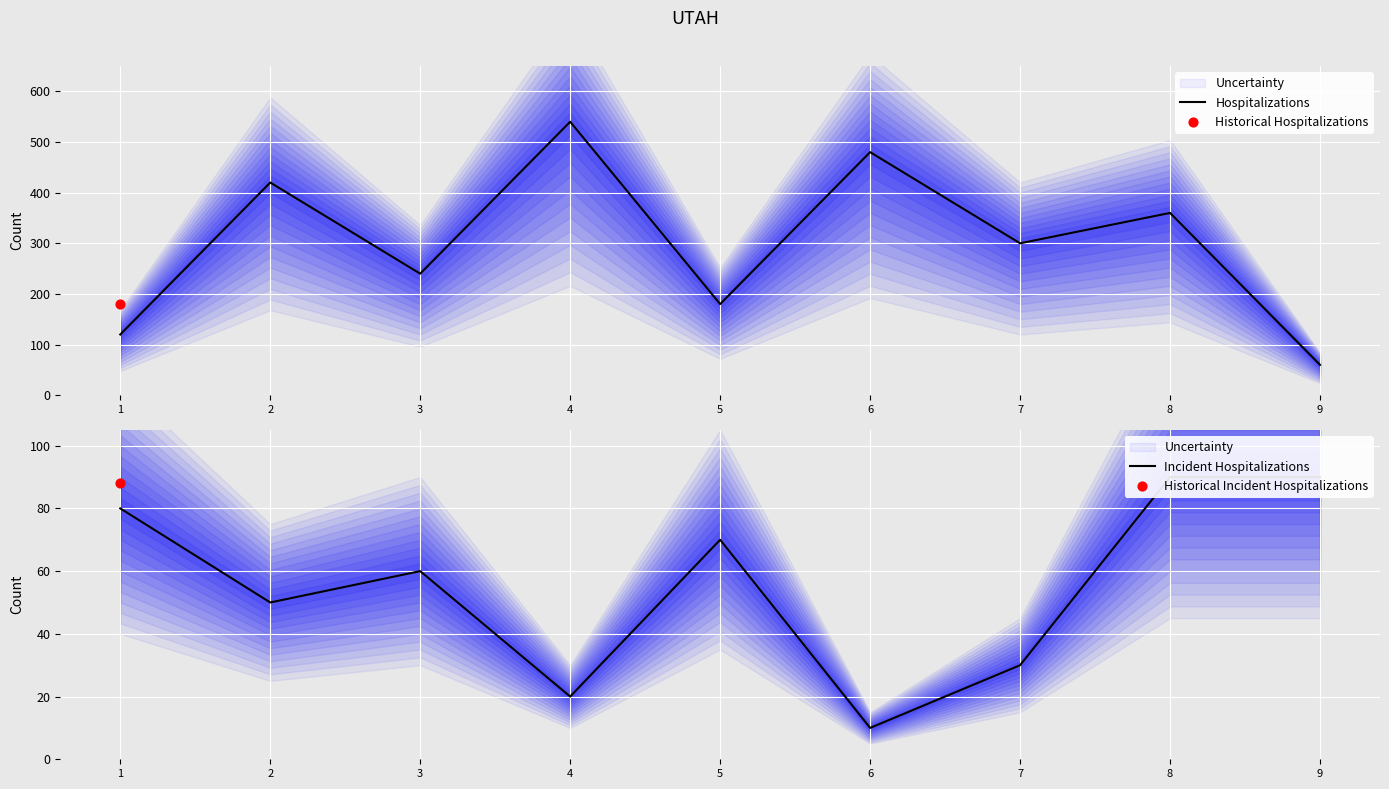

At how many categories does at least one series exceed 234?

6